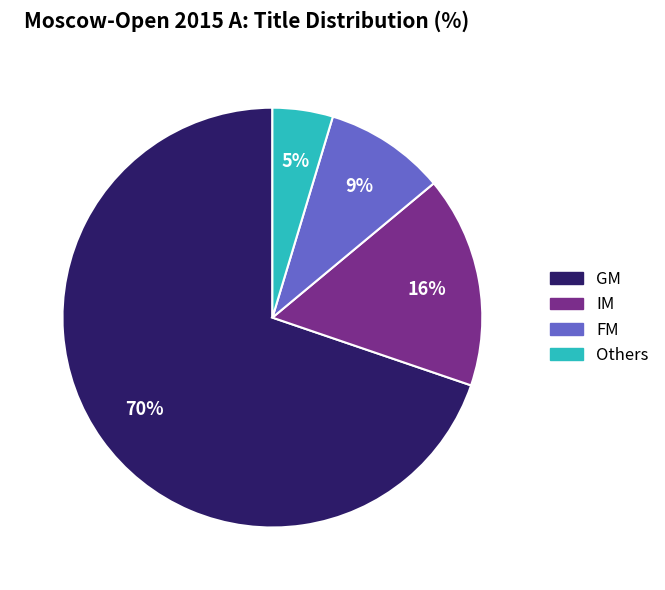

To the nearest percent, what is the average slice percentage?

25%